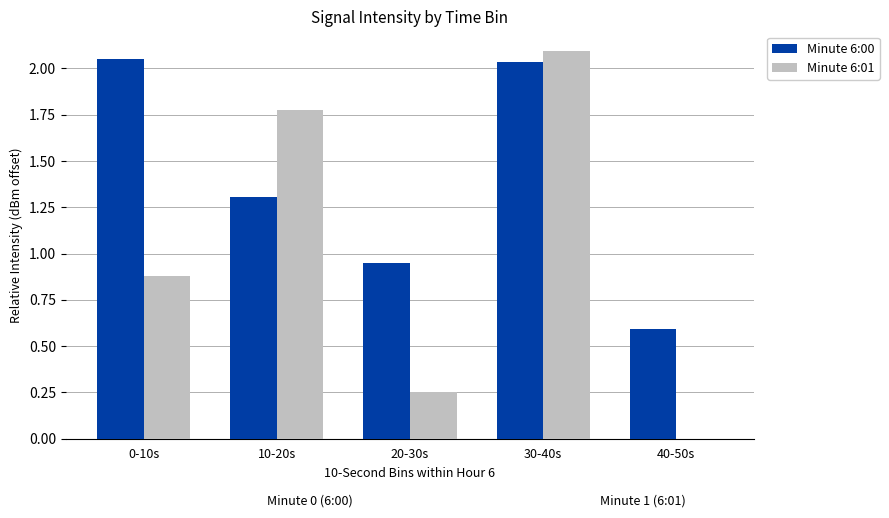

Which series has the largest total across all categories?

Minute 6:00